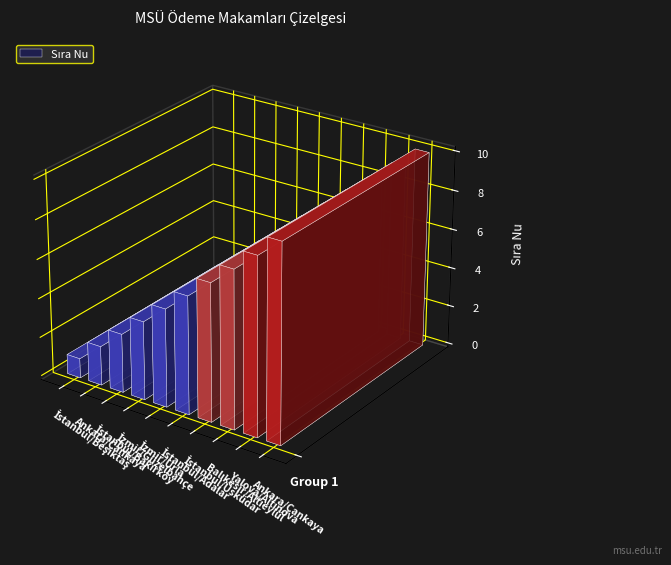

How many values are between 3 and 8?

6